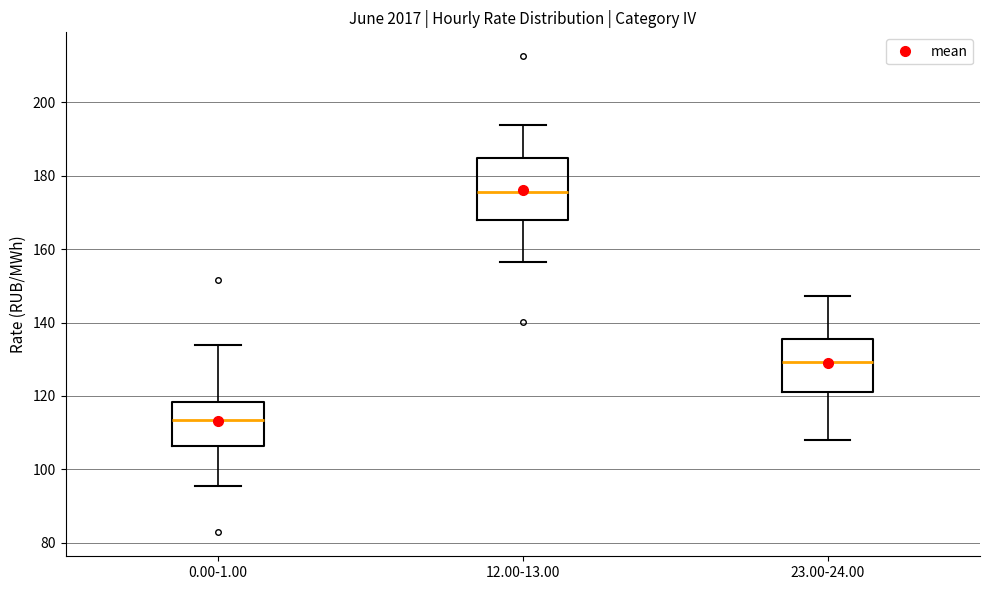

Reading left to right, transcribe this box plot: for each box, give where its median line is, the range the box spans, and where its two whiskers end, as read against the y-axis. The values are not printed on the chart, so give them approximately, as read against the axis.

0.00-1.00: median 114, box 106 to 118, whiskers 96 to 134
12.00-13.00: median 176, box 168 to 184, whiskers 156 to 194
23.00-24.00: median 130, box 122 to 136, whiskers 108 to 148